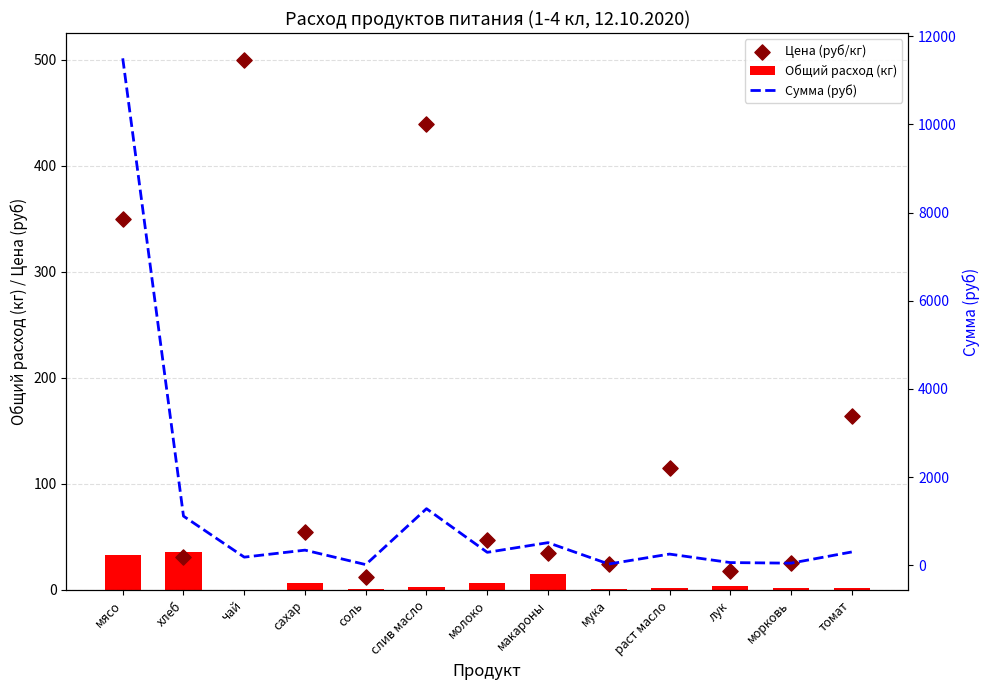

What are all the series names shown in the legend?

Общий расход (кг), Цена (руб/кг), Сумма (руб)